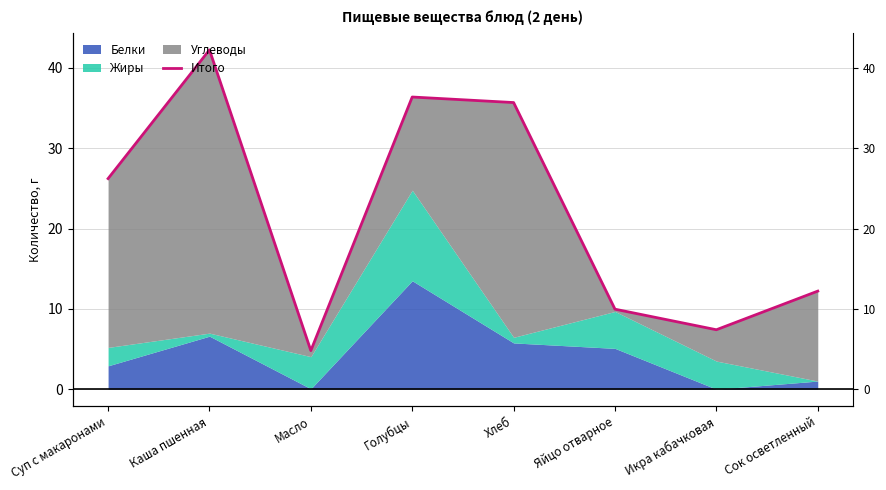

The value at Яйцо отварное is 6.4. True or false?

False